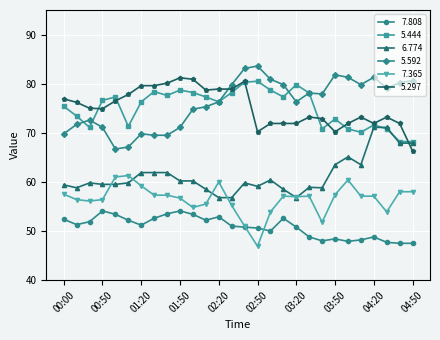

What is the highest value of the 7.365 series?

61.3